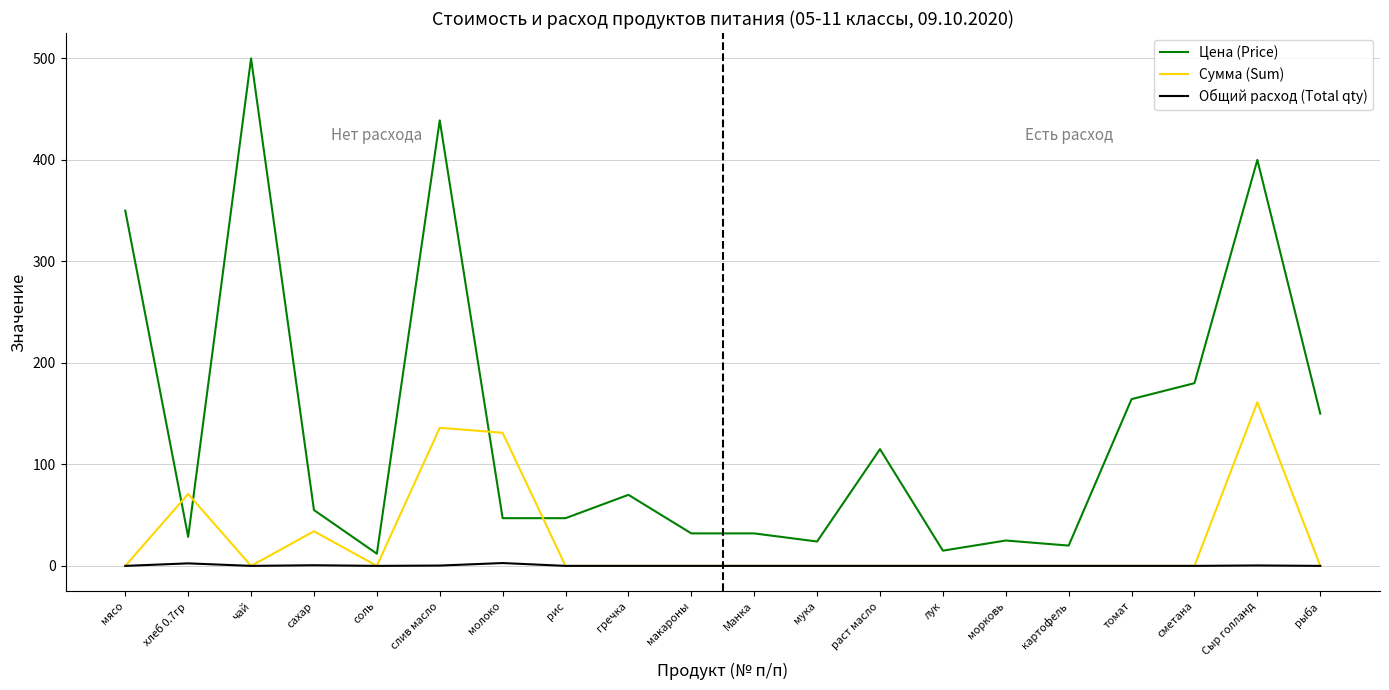

How many categories are shown in the chart?

20